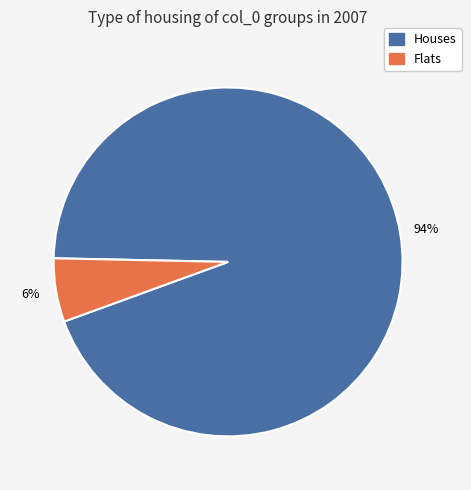

Rank the categories by value from highest to lowest.

Houses, Flats